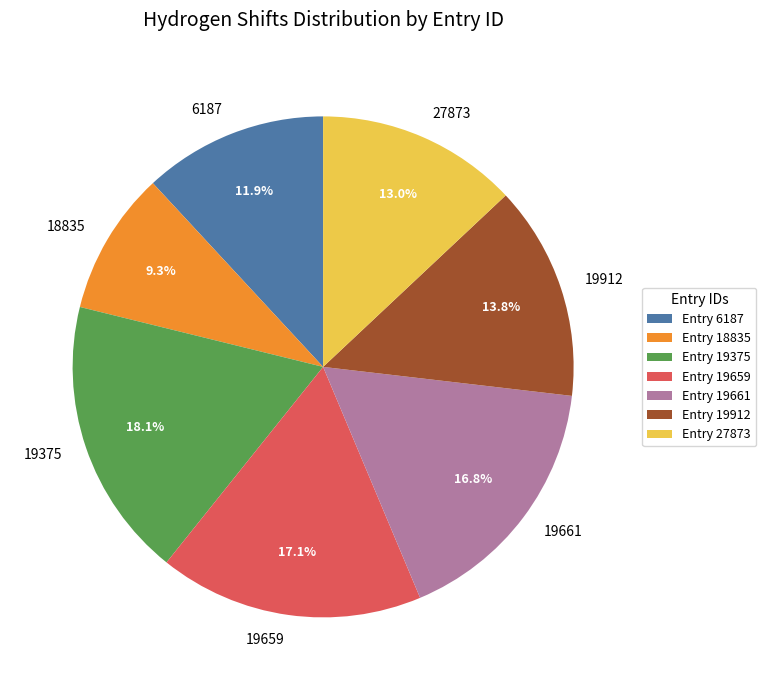

Between 19912 and 6187, which is larger?

19912